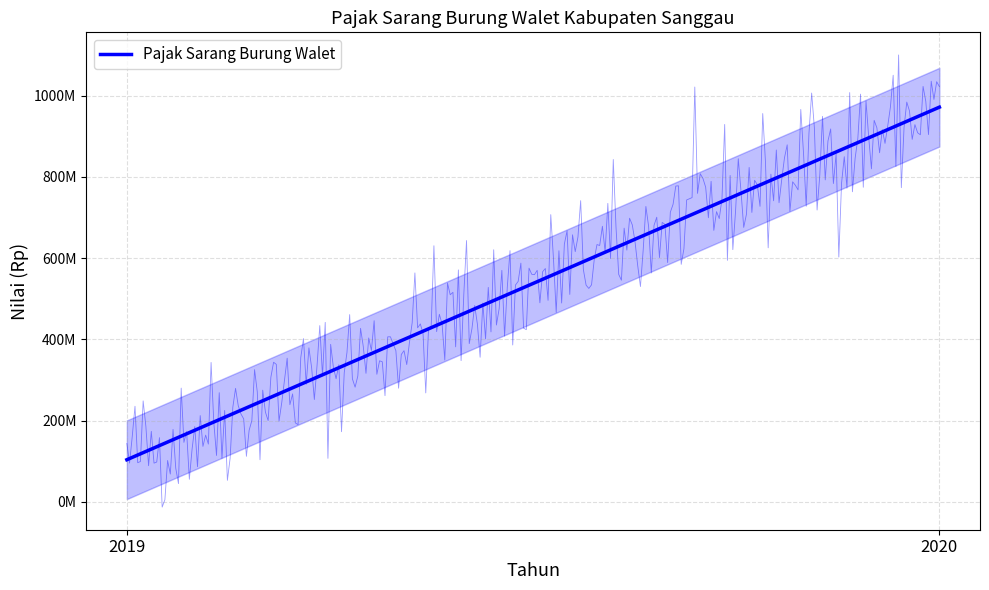

Which has a higher value, 2019 or 2020?

2020